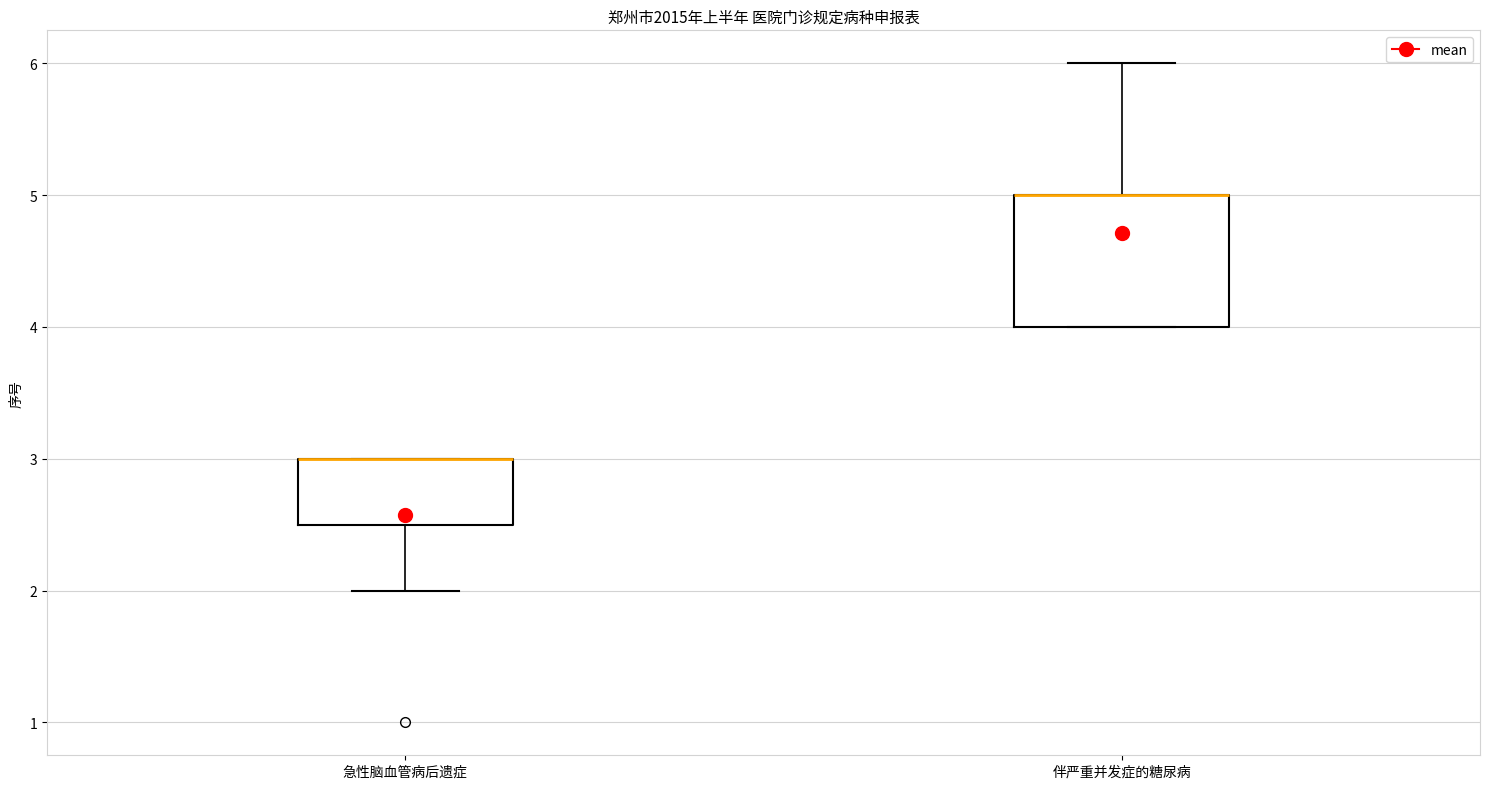

Where is the lower edge of the box for 急性脑血管病后遗症 on the y-axis? The values are not printed on the chart, so give them approximately, as read against the axis.

2.5